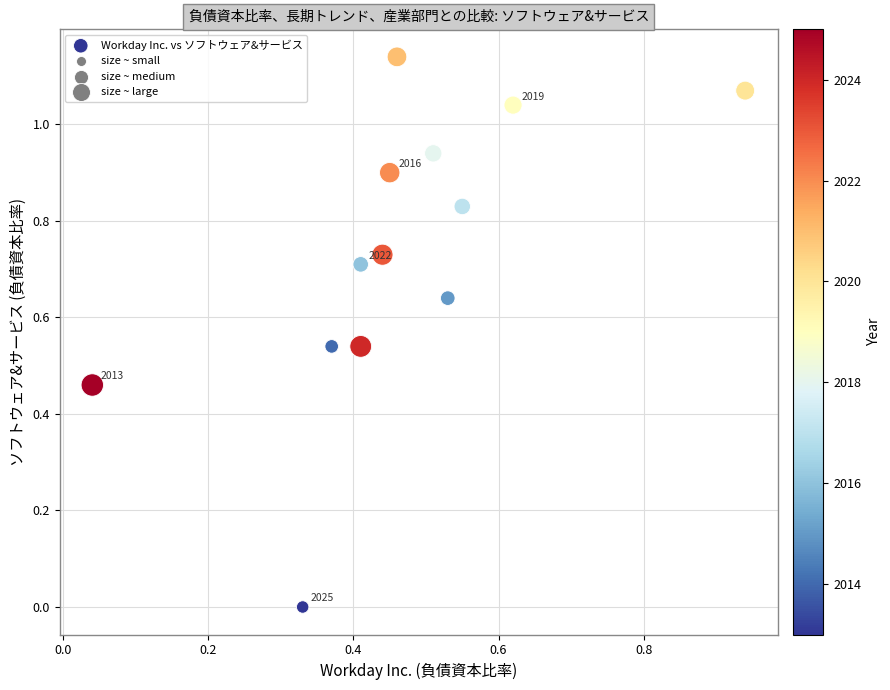

How many points are shown in the scatter plot?

13